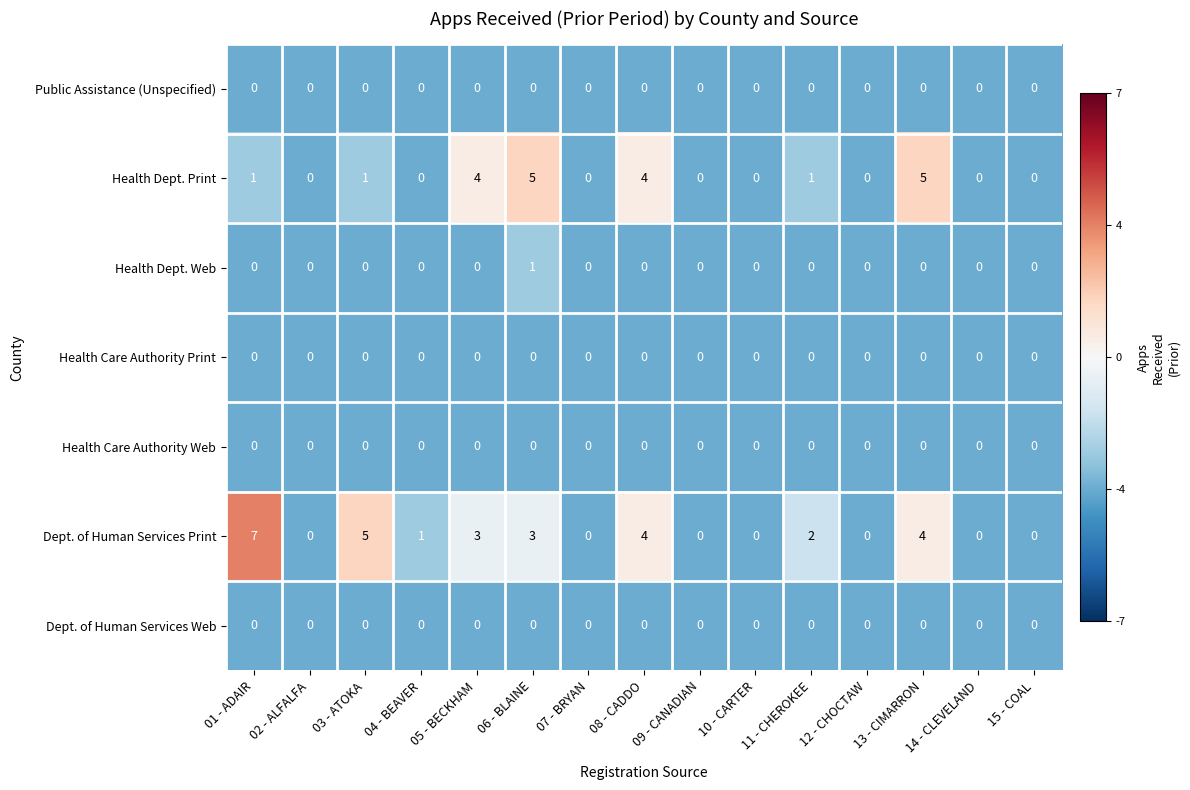

The value of Health Dept. Web at 12 - CHOCTAW is 0. True or false?

True